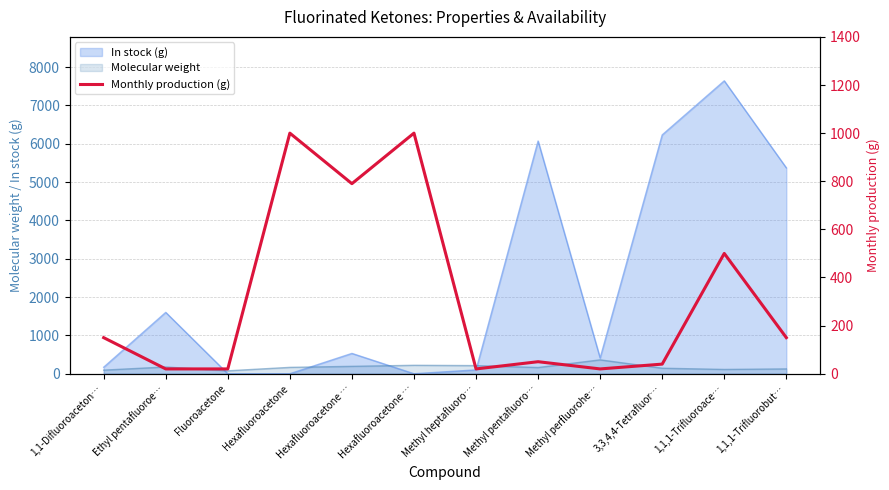

How many lines are shown in the chart?

1